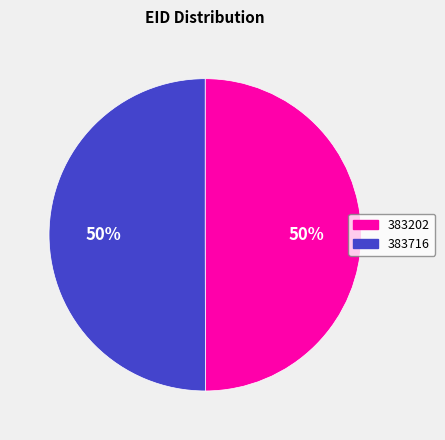

How many slices are in this pie chart?

2